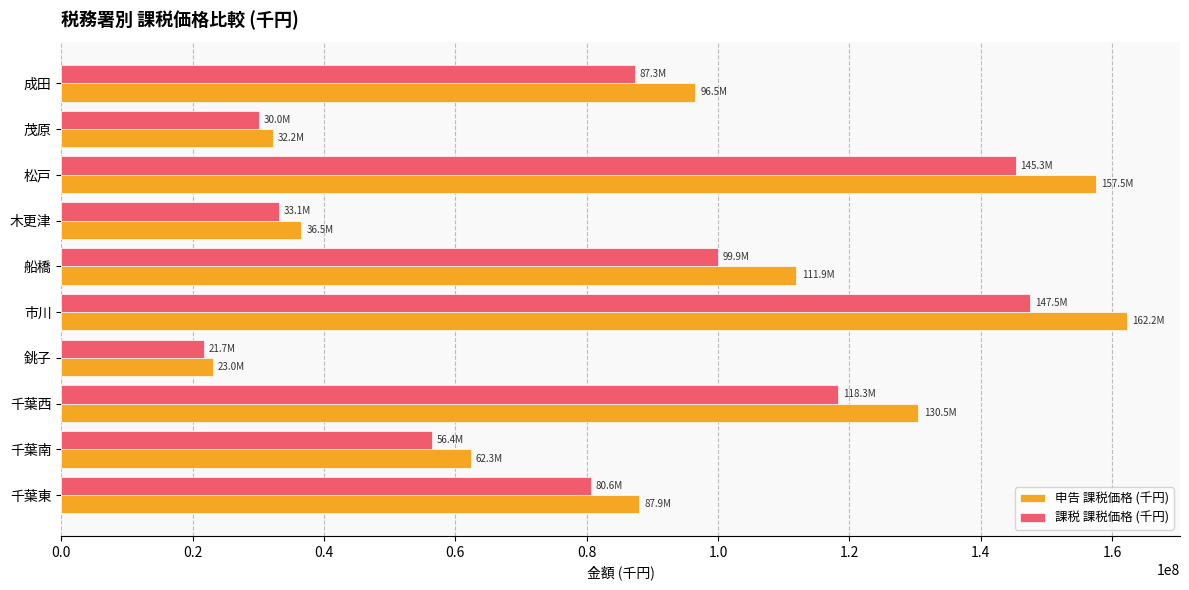

At which label does 申告 課税価格 (千円) reach its minimum?

銚子